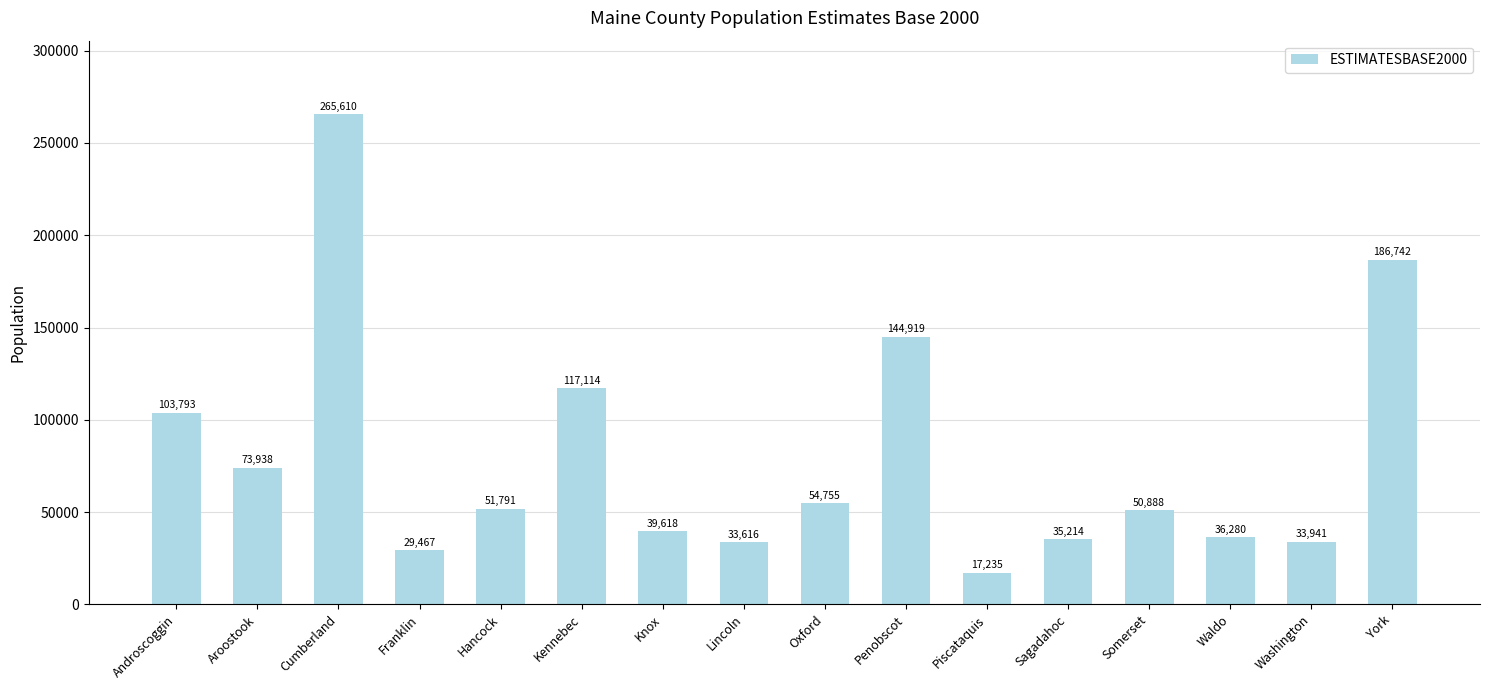

What position from the right is Piscataquis?

6